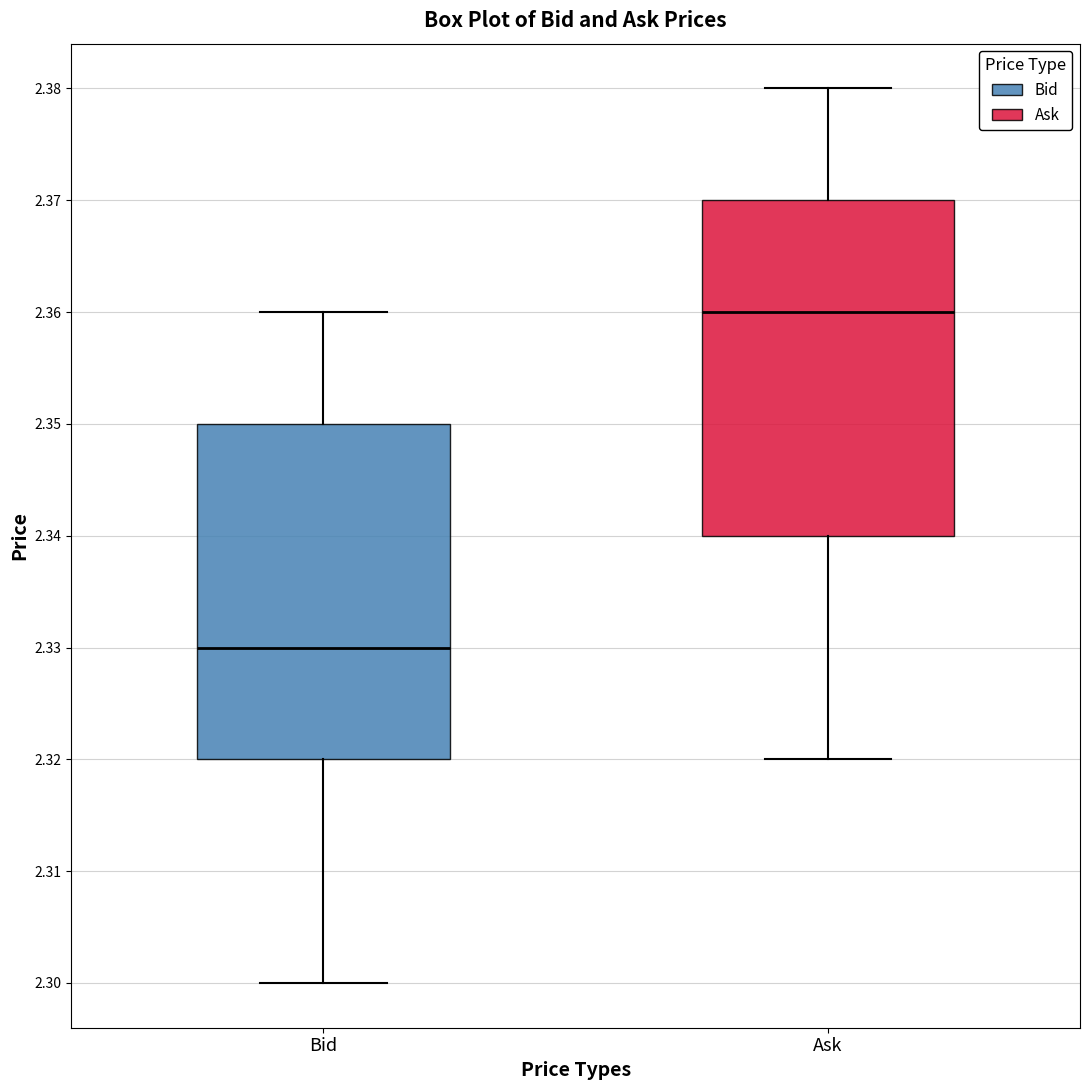

Reading left to right, transcribe this box plot: for each box, give where its median line is, the range the box spans, and where its two whiskers end, as read against the y-axis. The values are not printed on the chart, so give them approximately, as read against the axis.

Bid: median 2.33, box 2.32 to 2.35, whiskers 2.30 to 2.36
Ask: median 2.36, box 2.34 to 2.37, whiskers 2.32 to 2.38